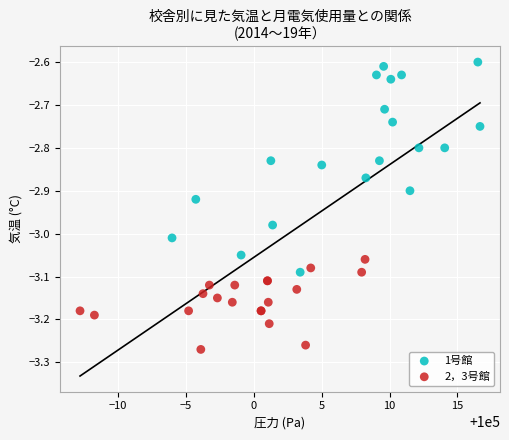

Which series has the largest Y range (max minus min)?

1号館